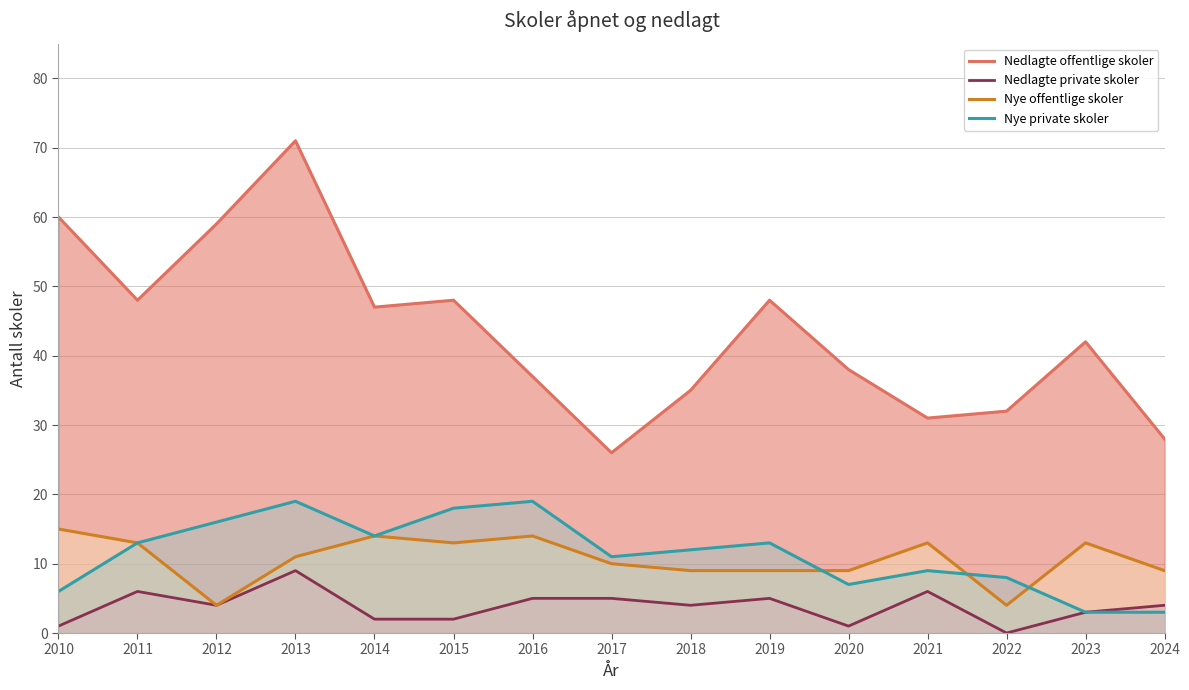

What is the spread (max minus min) of values at 2019?

43